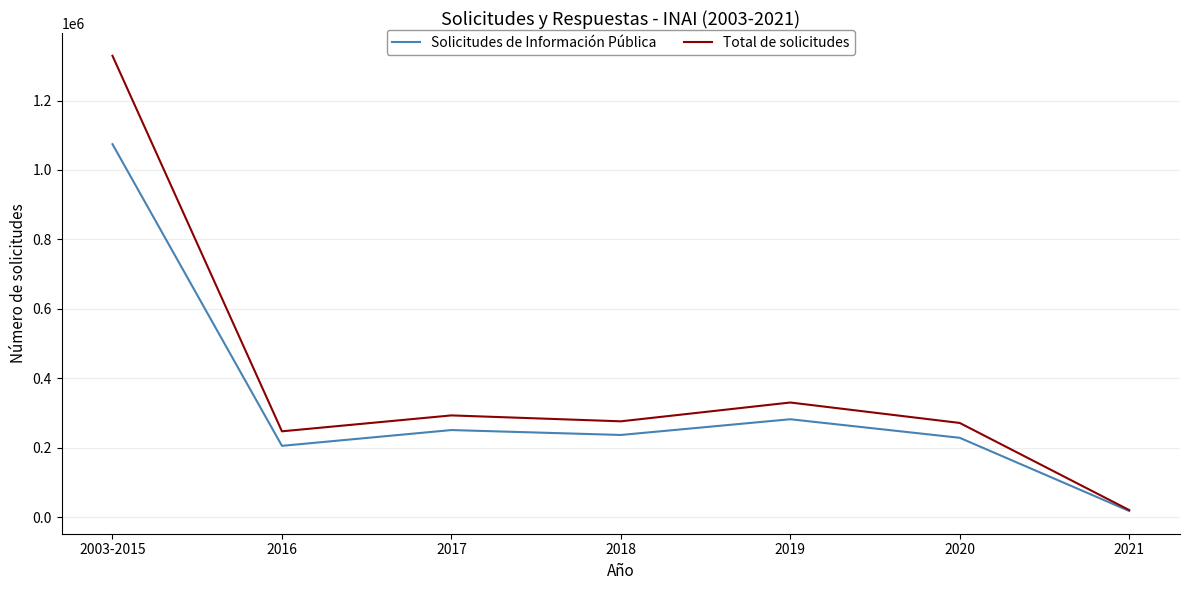

At which category is the sum across all series the highest?

2003-2015